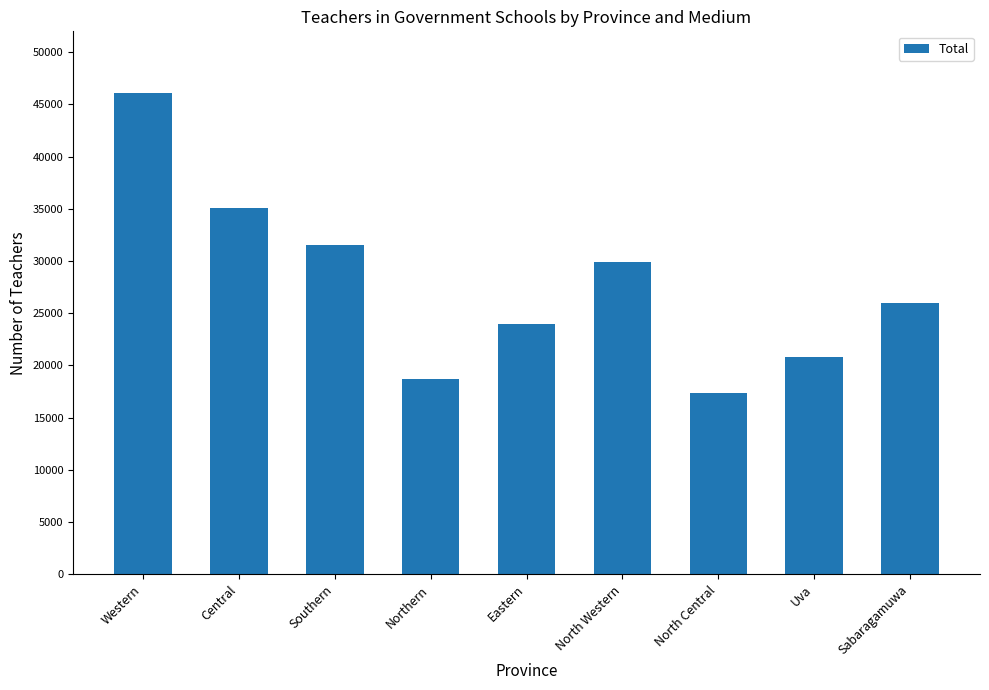

Rank the categories by value from lowest to highest.

North Central, Northern, Uva, Eastern, Sabaragamuwa, North Western, Southern, Central, Western